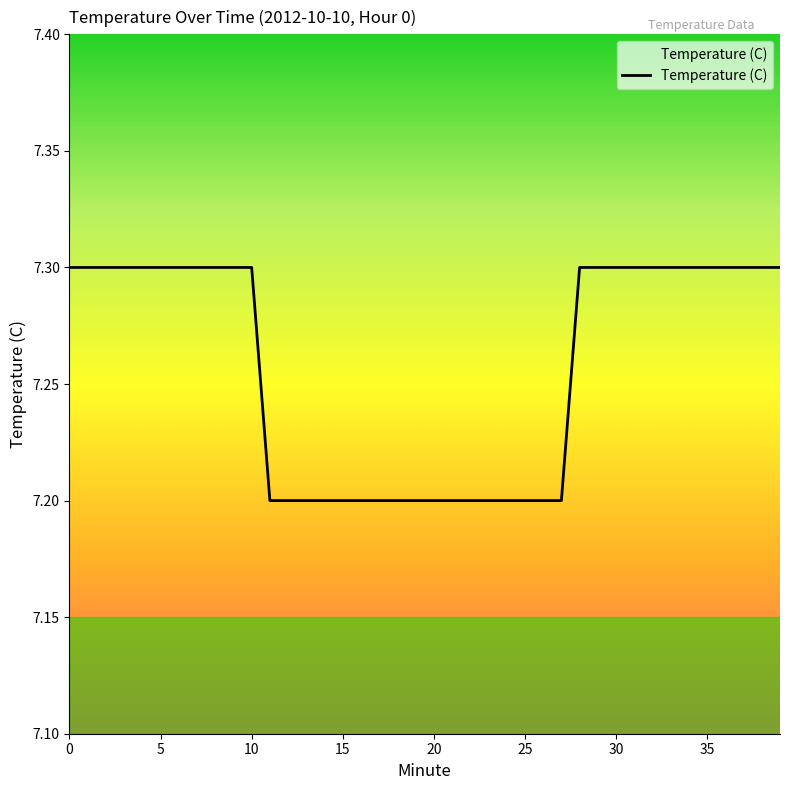

What is the minimum value shown in the chart?

7.2